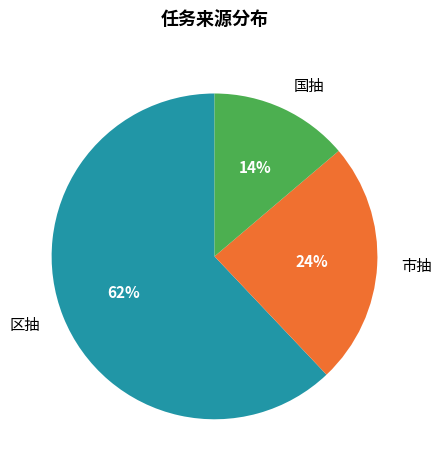

Rank the categories by value from highest to lowest.

区抽, 市抽, 国抽